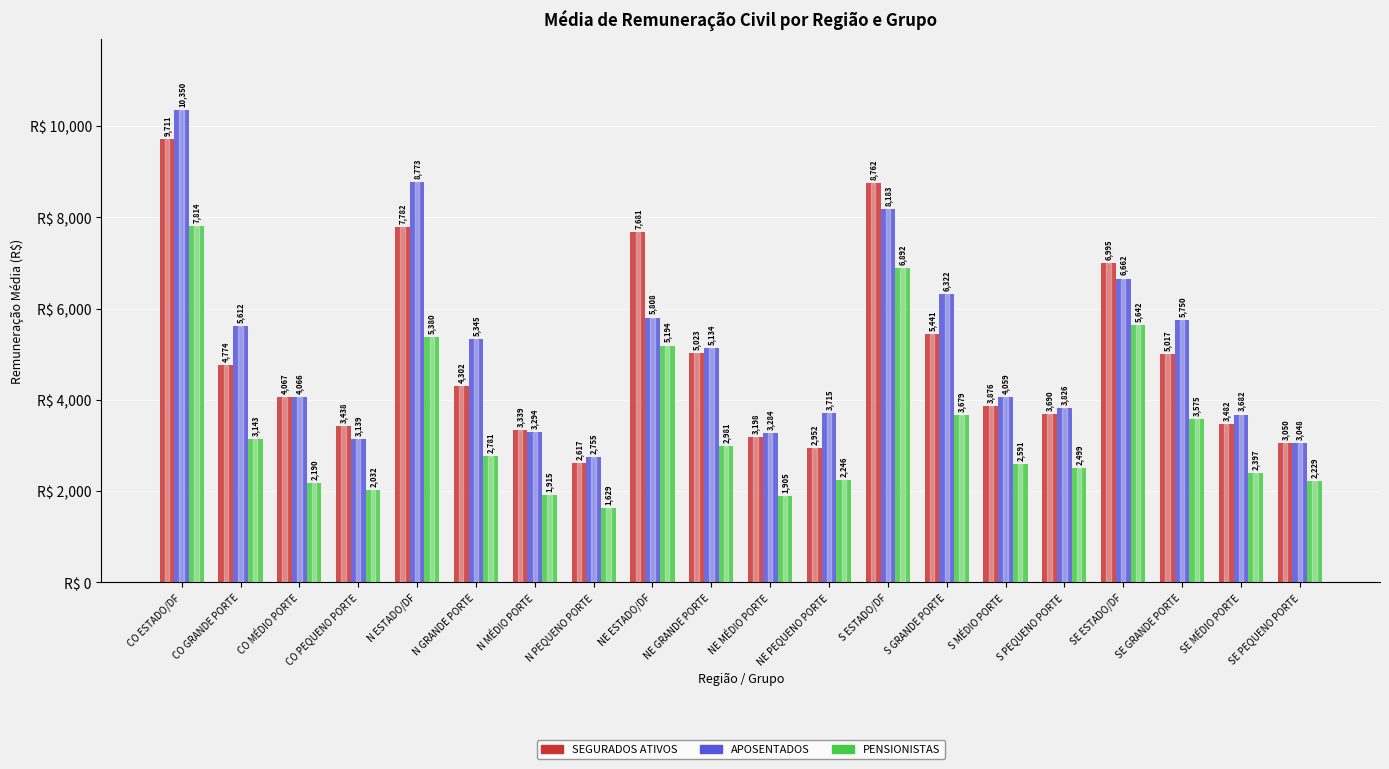

The SEGURADOS ATIVOS series shows 5017.0 at SE GRANDE PORTE. True or false?

True